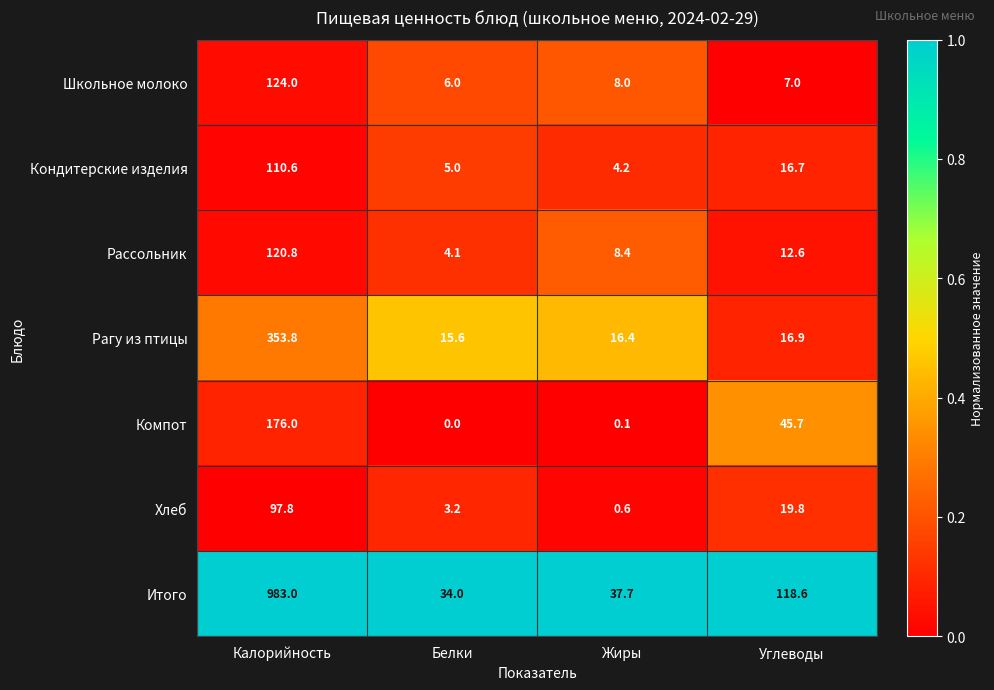

Is it true that Кондитерские изделия equals 4.2 at Жиры?

True